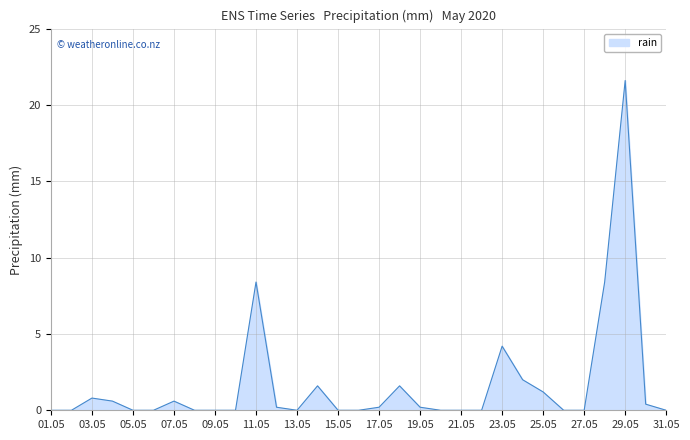

What is the maximum value shown in the chart?

21.6